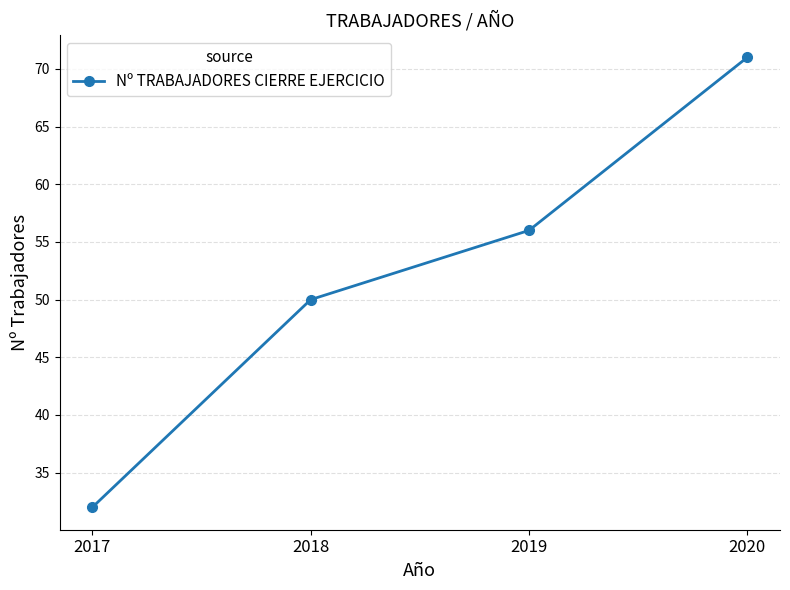

Rank the categories by value from highest to lowest.

2020, 2019, 2018, 2017